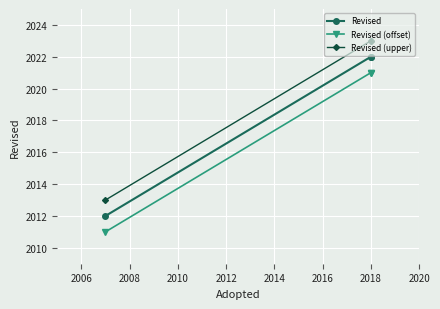

List the series in order of their overall mean, lowest first.

Revised (offset), Revised, Revised (upper)